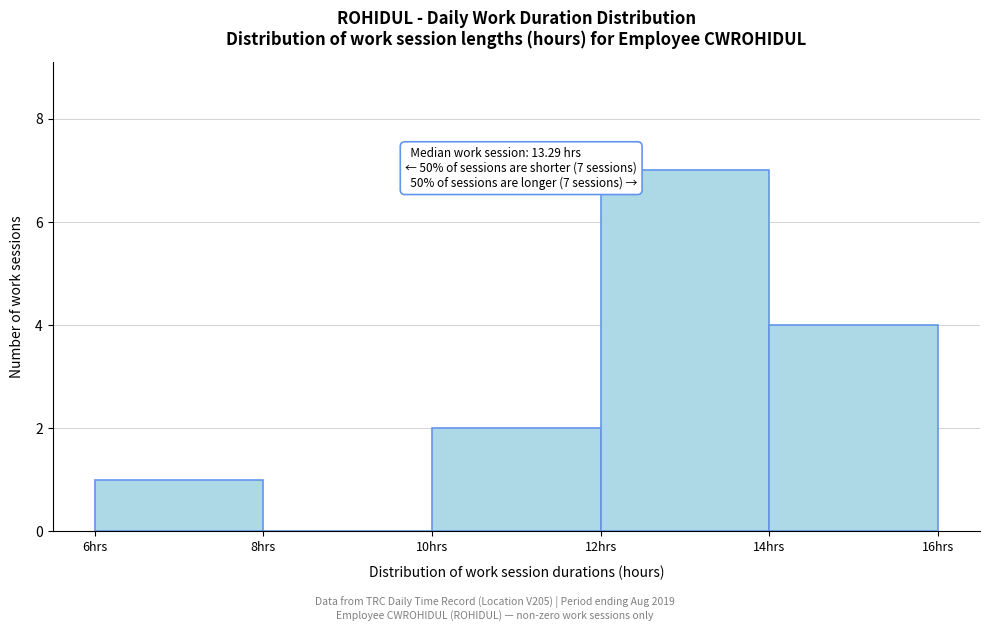

Which range on the x-axis has the tallest bar?

12 to 14